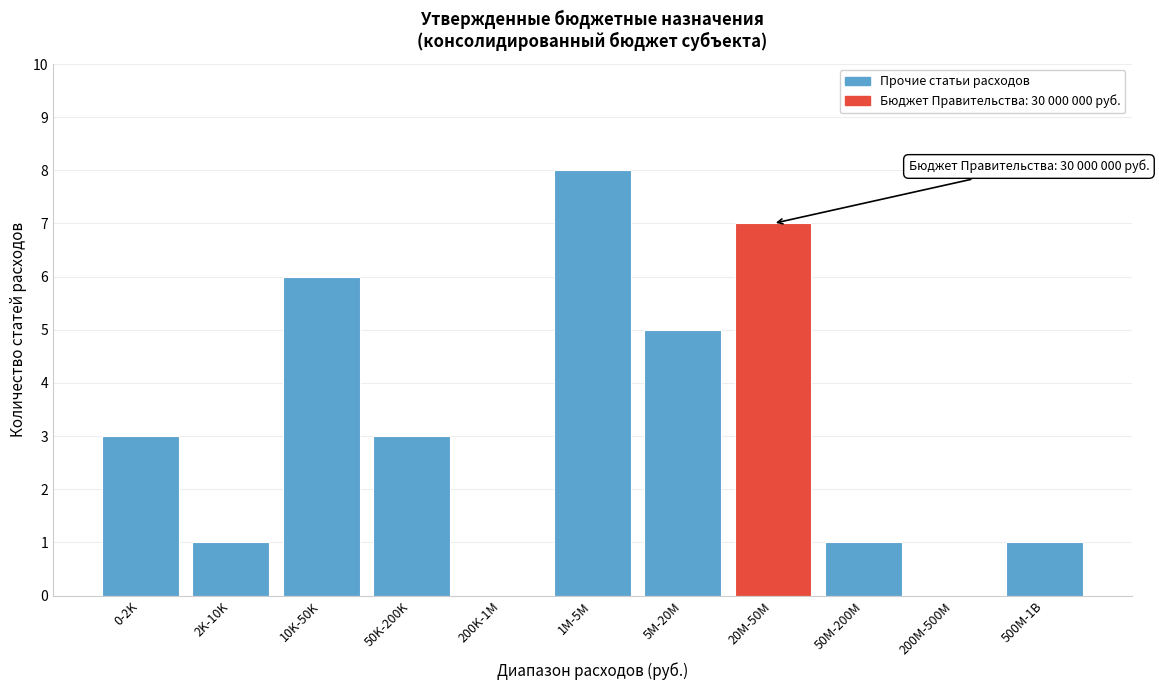

Reading left to right, list all the values displayed in this chart.

0-2K=3	2K-10K=1	10K-50K=6	50K-200K=3	200K-1M=0	1M-5M=8	5M-20M=5	20M-50M=7	50M-200M=1	200M-500M=0	500M-1B=1